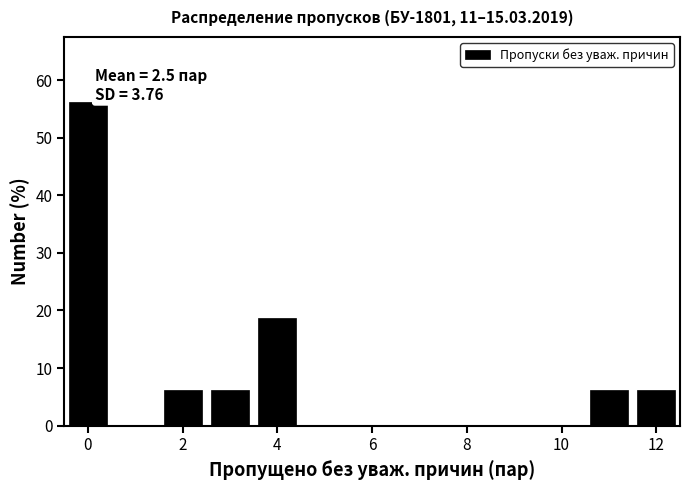

Over which range of the x-axis is the bar tallest?

-0.5 to 0.5